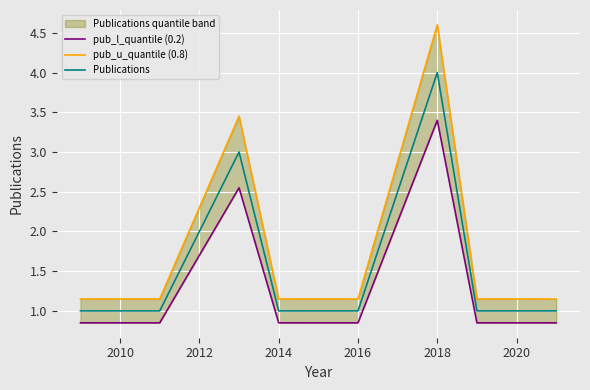

Does the chart display data point markers on the line(s)?

No